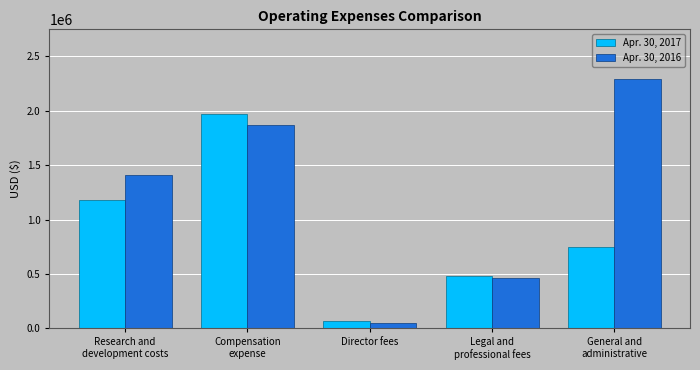

List the series in order of their overall mean, lowest first.

Apr. 30, 2017, Apr. 30, 2016